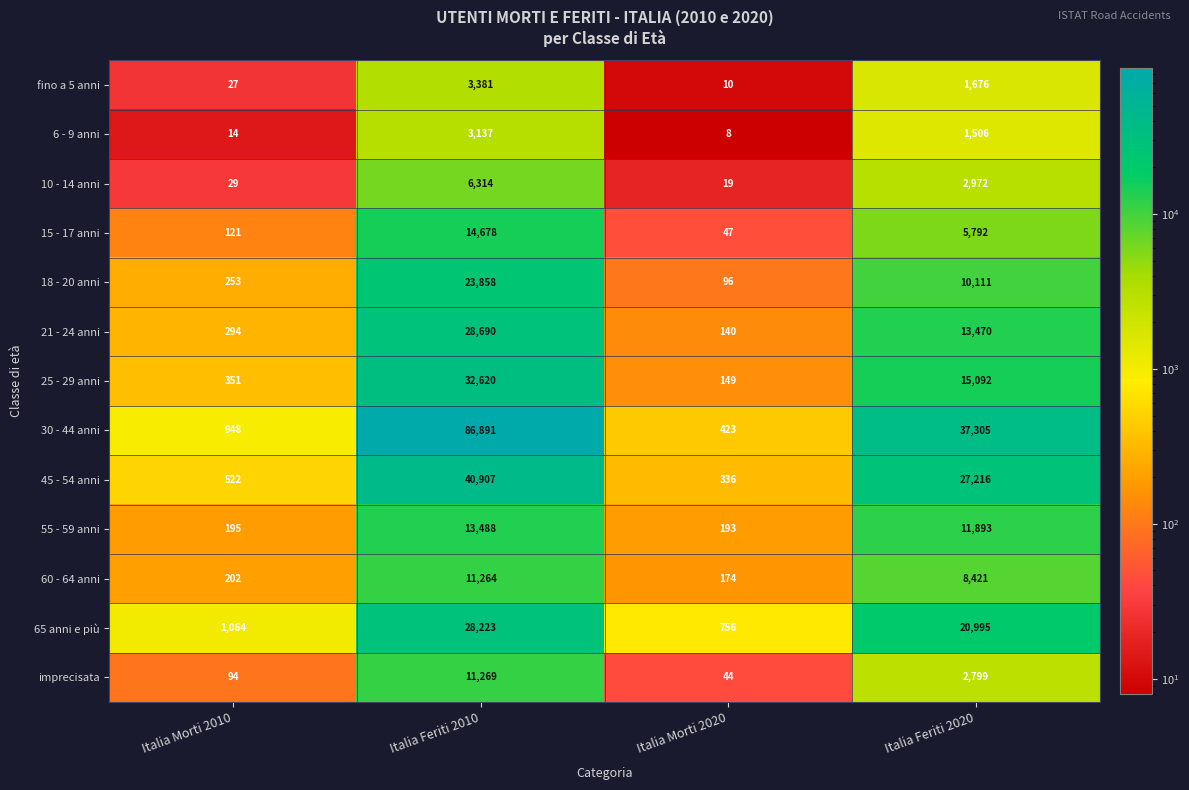

What value does the fino a 5 anni series have at Italia Feriti 2020?

1676